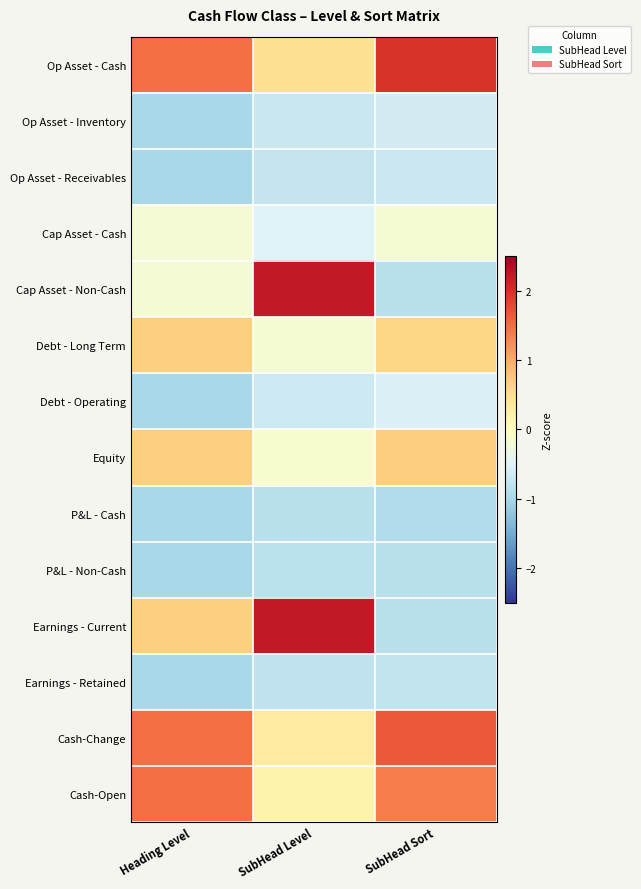

At which category is the sum across all series the highest?

SubHead Level